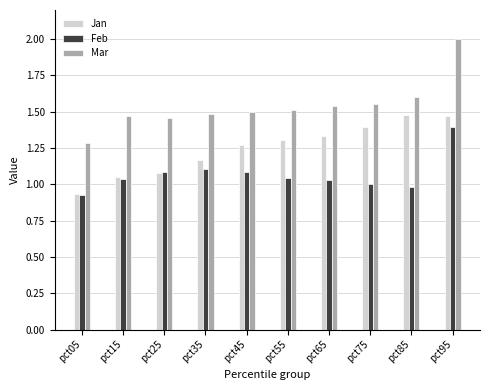

What is the sum of the Jan values at pct95 and pct75?

2.9